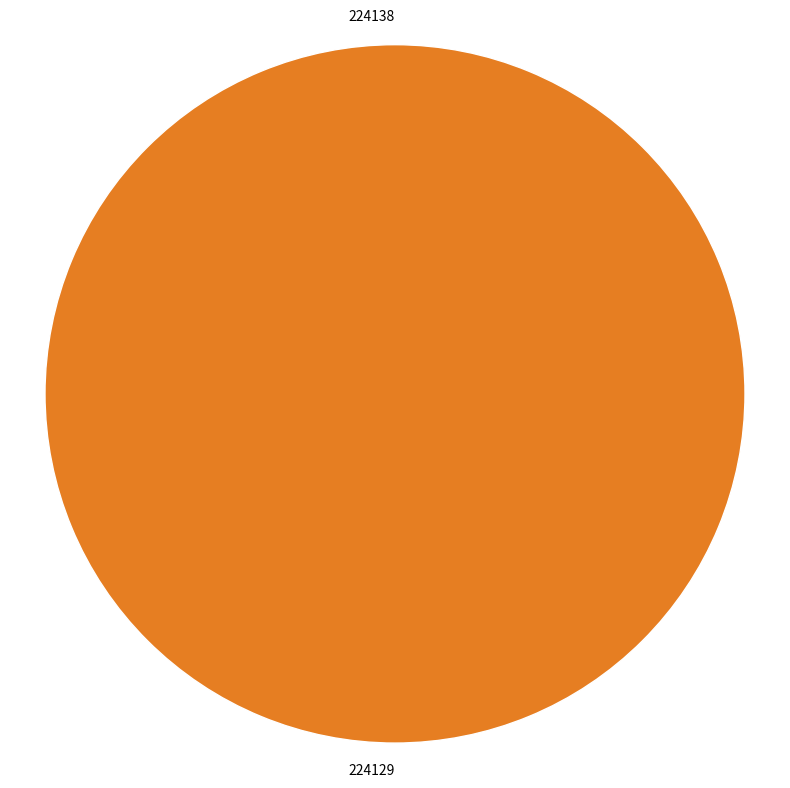

How many segments does this pie chart have?

2